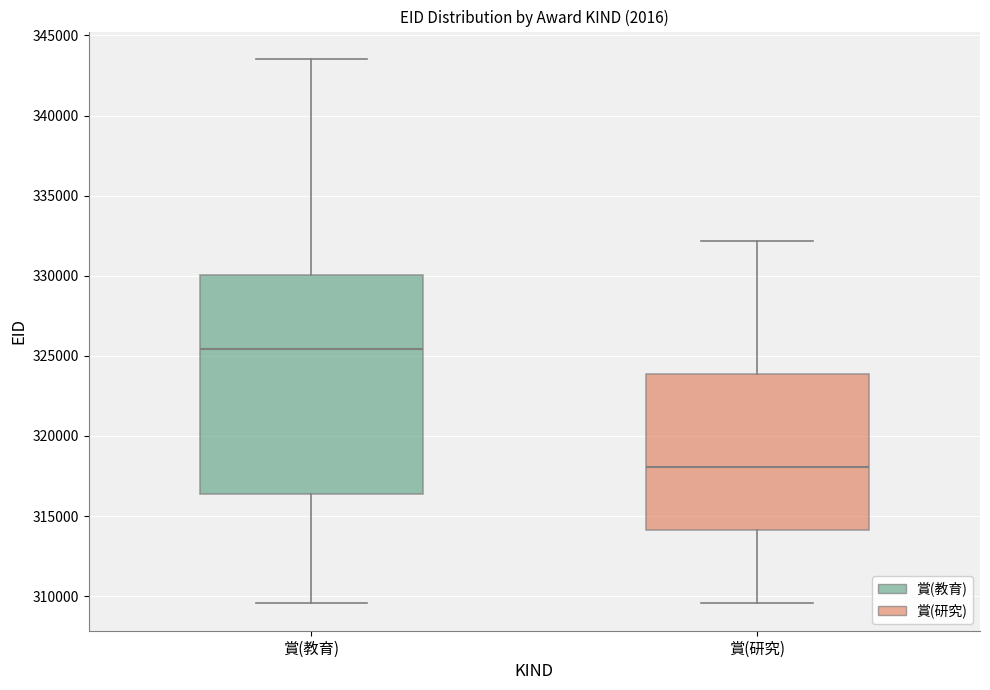

Reading left to right, transcribe this box plot: for each box, give where its median line is, the range the box spans, and where its two whiskers end, as read against the y-axis. The values are not printed on the chart, so give them approximately, as read against the axis.

賞(教育): median 325500, box 316500 to 330000, whiskers 309500 to 343500
賞(研究): median 318000, box 314000 to 324000, whiskers 309500 to 332000